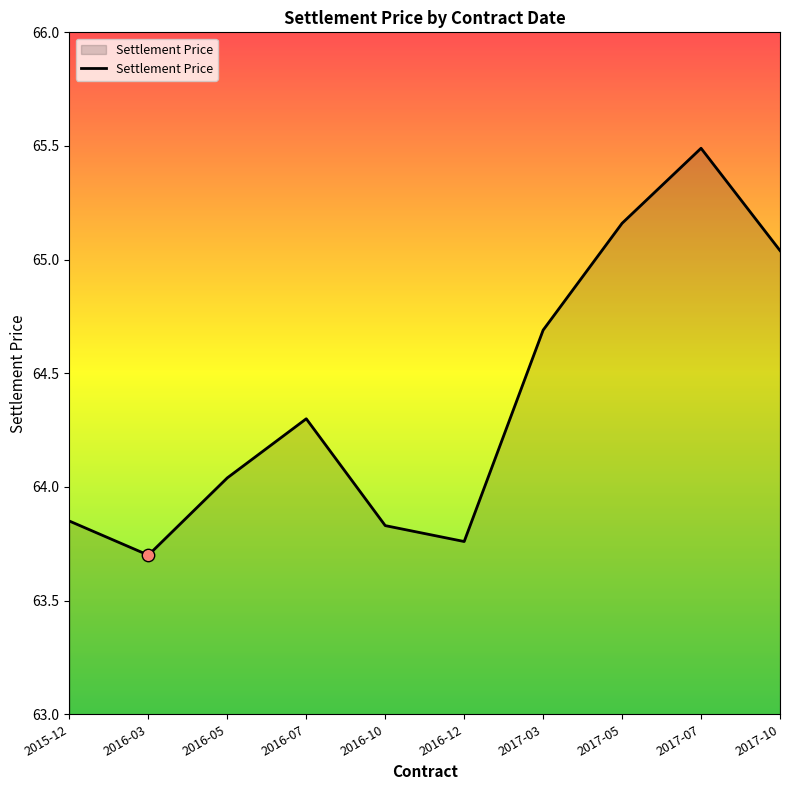

What is the ratio of the value at 2017-03 to the value at 2017-05?

1.0